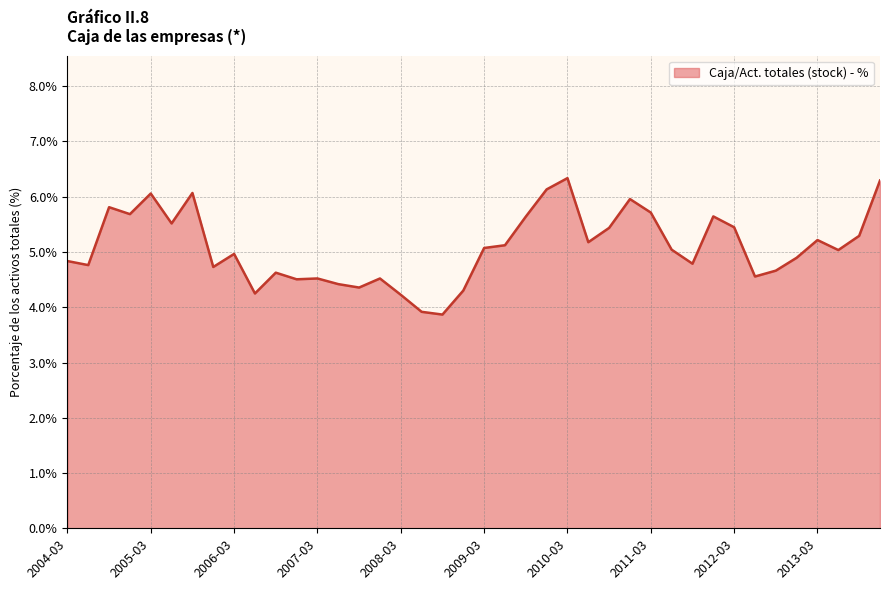

What is the maximum value shown in the chart?

6.3